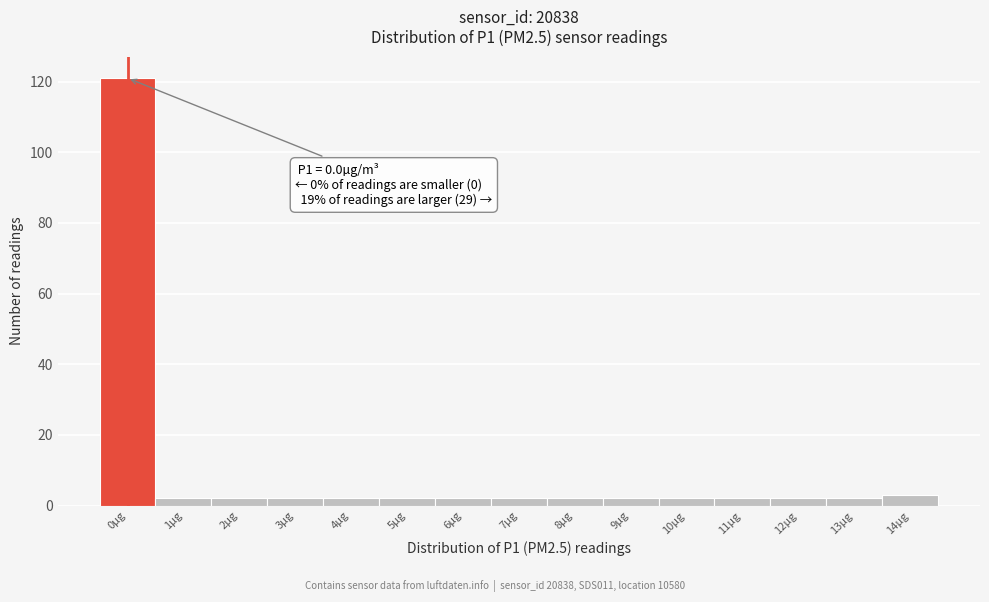

Reading right to left, extract all data points from this chart.

3	2	2	2	2	2	2	2	2	2	2	2	2	2	121